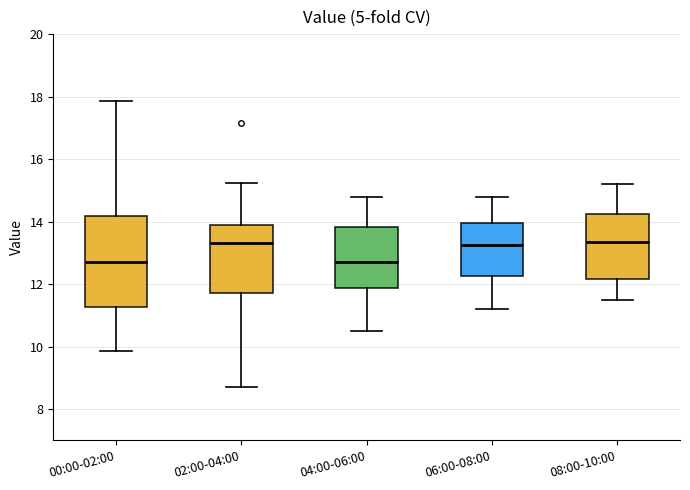

Reading left to right, transcribe this box plot: for each box, give where its median line is, the range the box spans, and where its two whiskers end, as read against the y-axis. The values are not printed on the chart, so give them approximately, as read against the axis.

00:00-02:00: median 12.8, box 11.2 to 14.2, whiskers 9.8 to 17.8
02:00-04:00: median 13.4, box 11.8 to 14.0, whiskers 8.8 to 15.2
04:00-06:00: median 12.8, box 11.8 to 13.8, whiskers 10.6 to 14.8
06:00-08:00: median 13.2, box 12.2 to 14.0, whiskers 11.2 to 14.8
08:00-10:00: median 13.4, box 12.2 to 14.2, whiskers 11.6 to 15.2